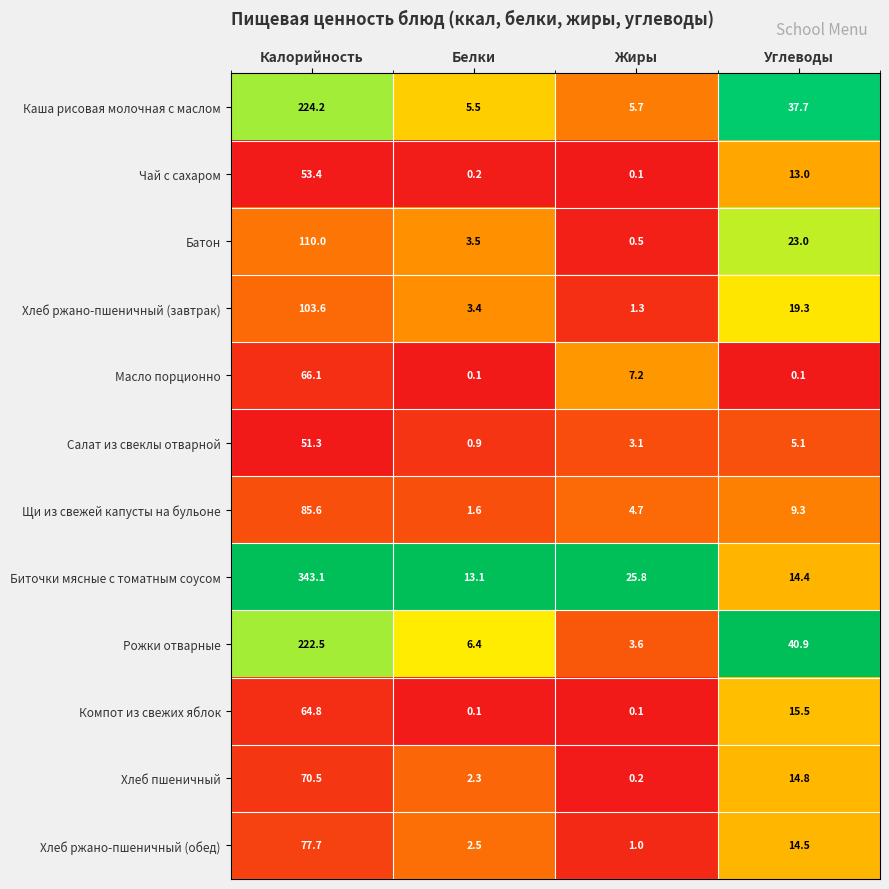

At how many categories does at least one series exceed 0?

4